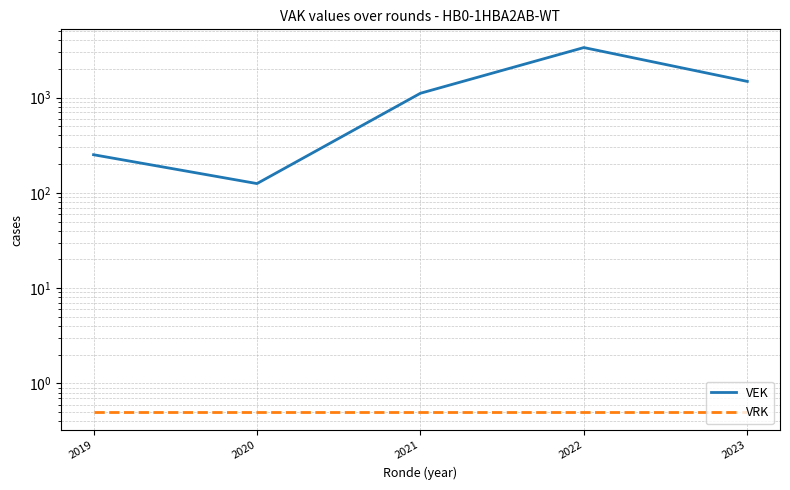

Rank the categories by VRK value from highest to lowest.

2019, 2020, 2021, 2022, 2023